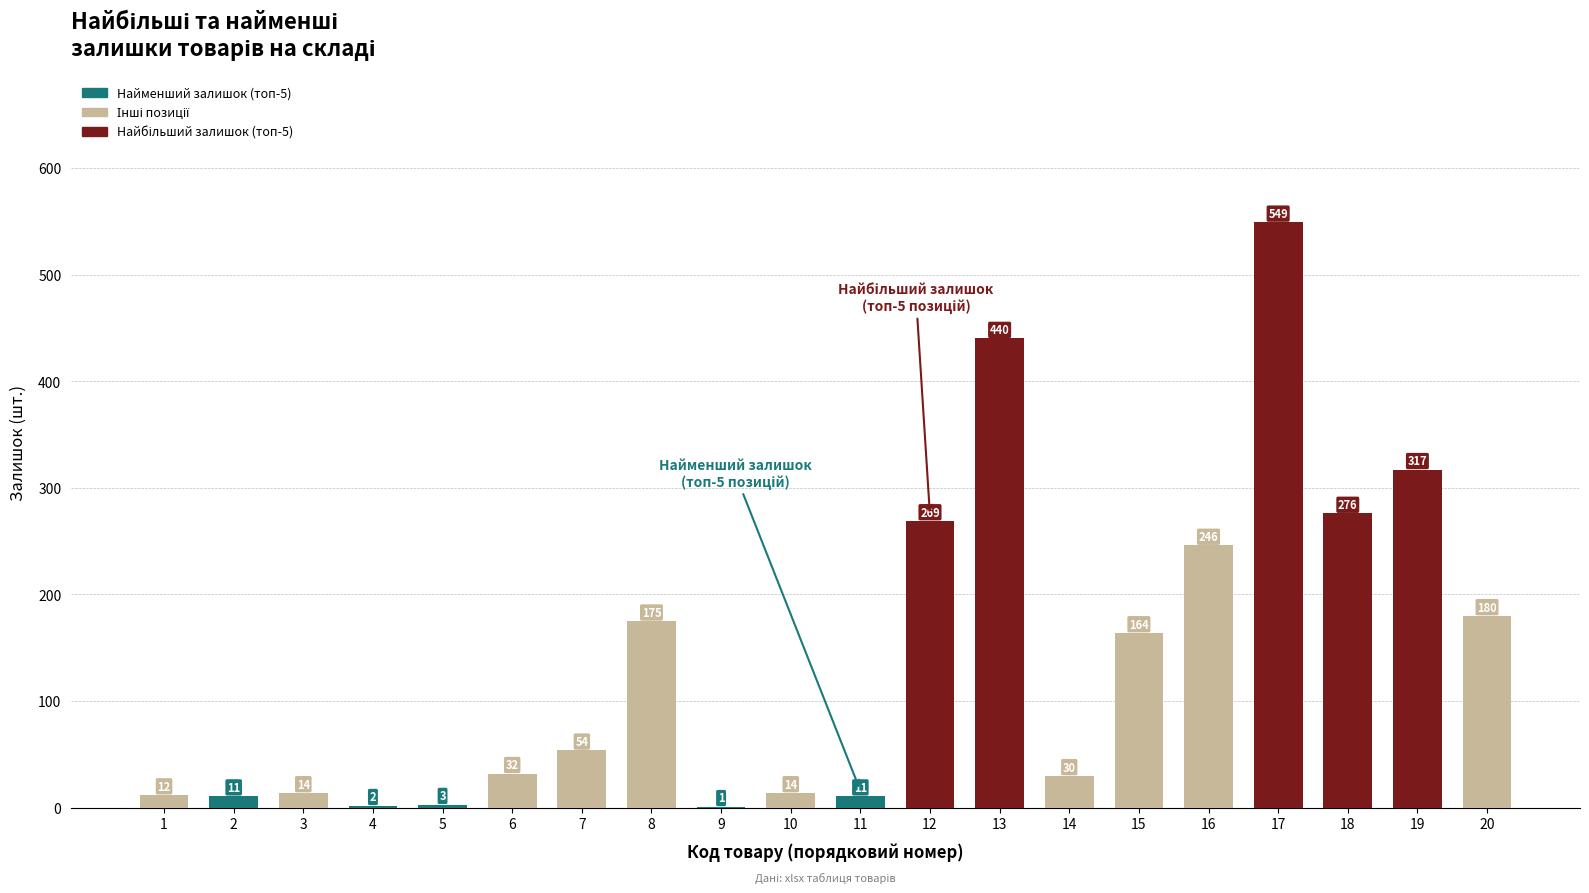

What is the maximum value shown in the chart?

549